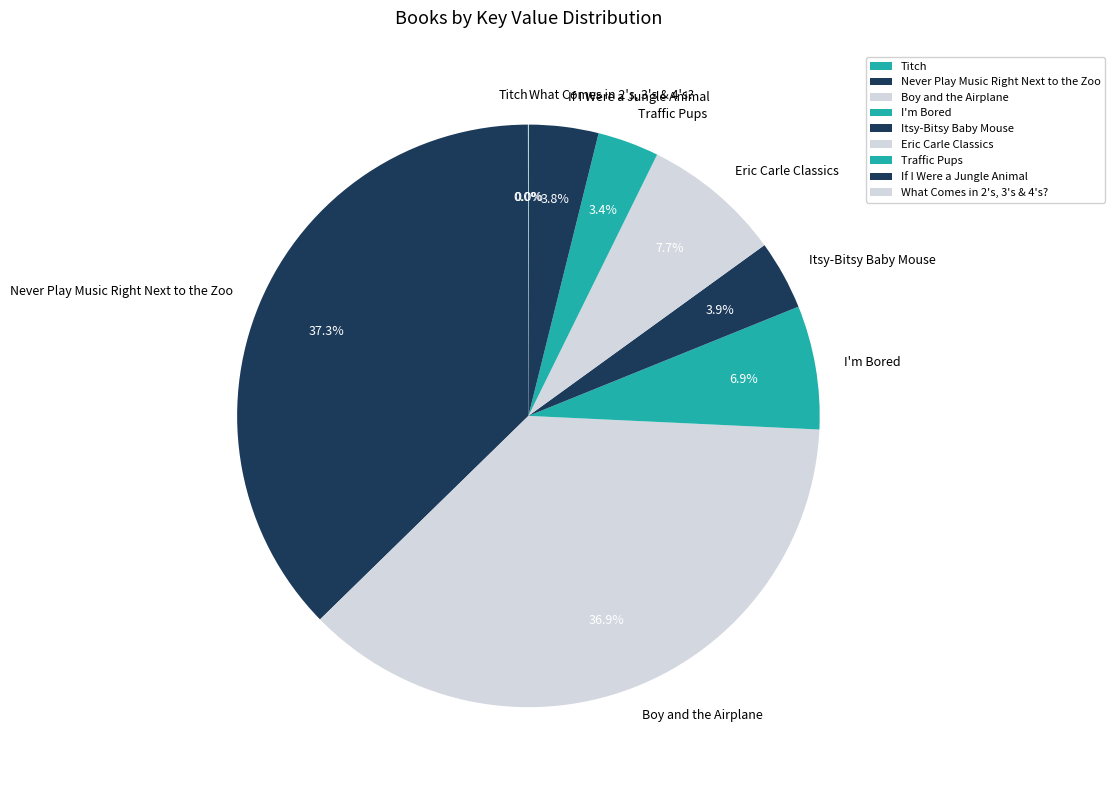

The I'm Bored slice represents 1% of the pie. True or false?

False